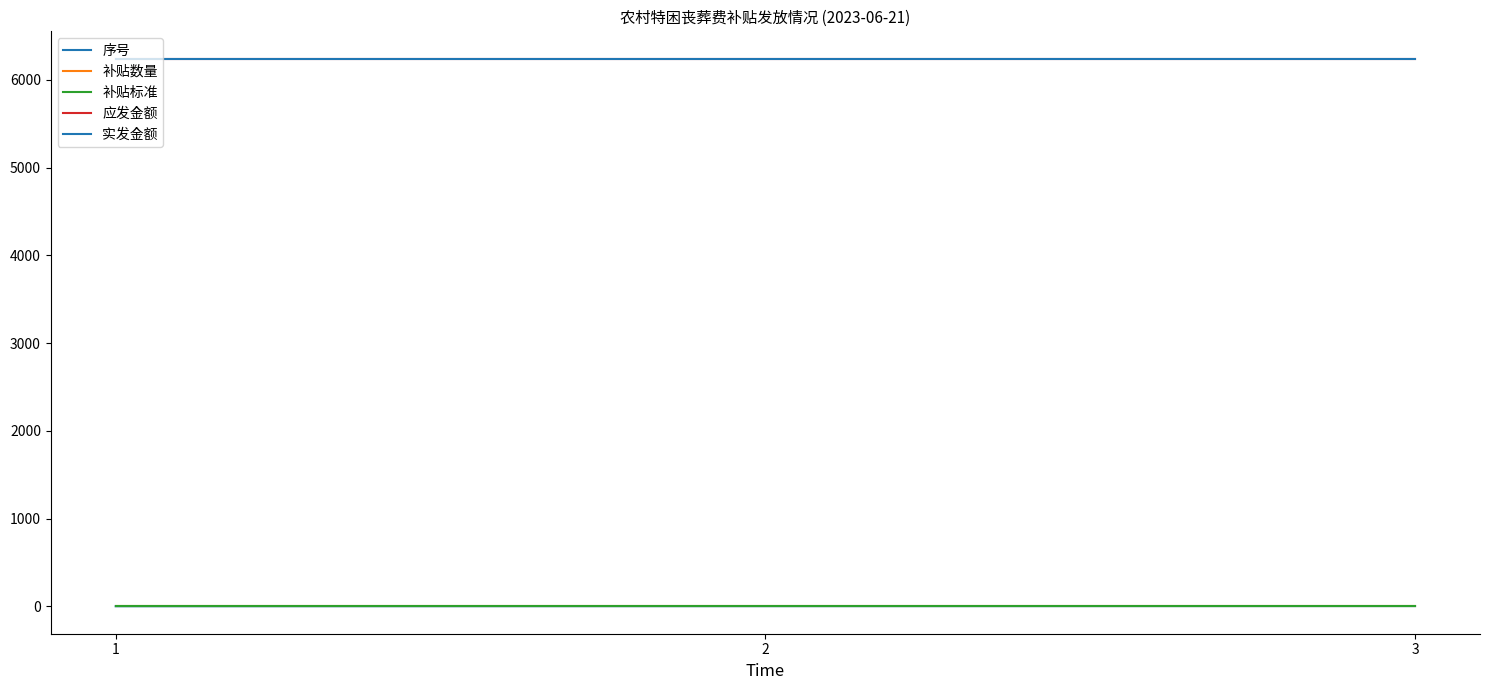

Which has a higher value, 2 or 3?

3